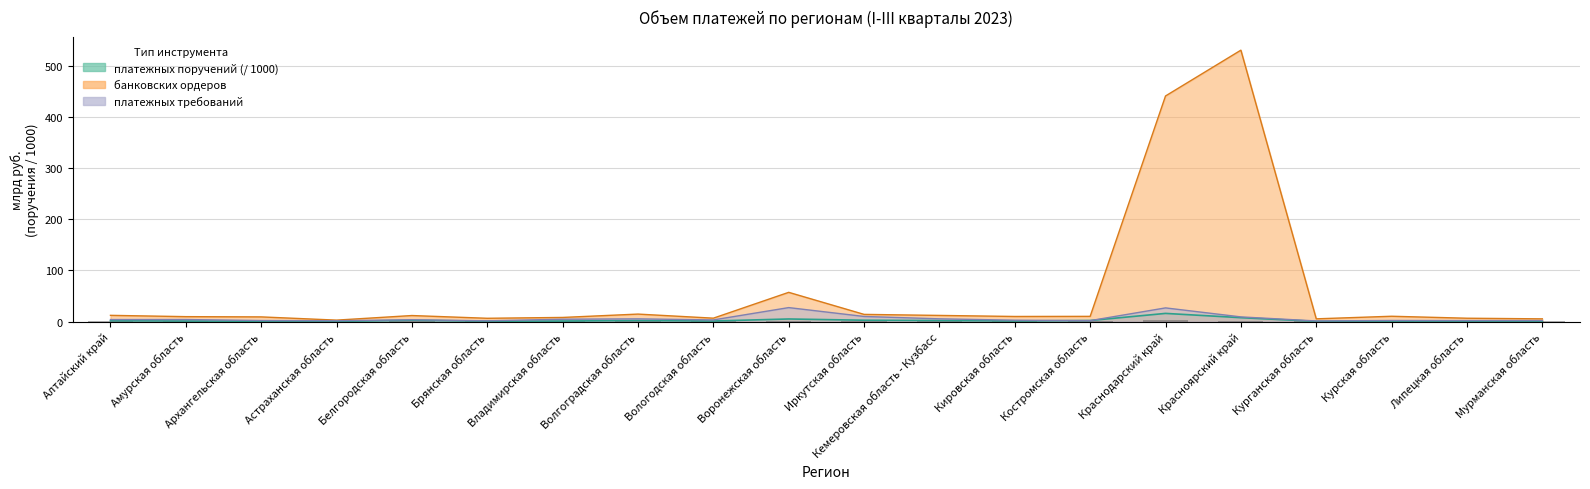

What is the minimum value shown in the chart?

0.3